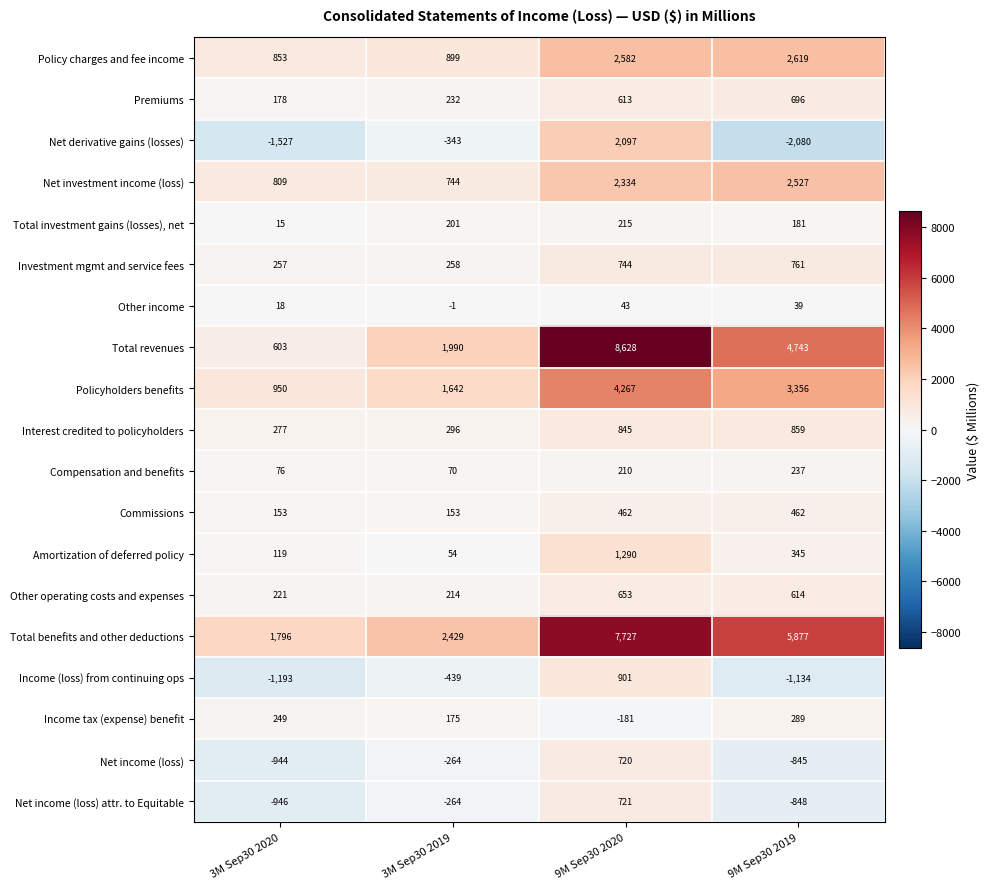

Rank the series at 3M Sep30 2020 from lowest to highest value.

Net derivative gains (losses), Income (loss) from continuing ops, Net income (loss) attr. to Equitable, Net income (loss), Total investment gains (losses), net, Other income, Compensation and benefits, Amortization of deferred policy, Commissions, Premiums, Other operating costs and expenses, Income tax (expense) benefit, Investment mgmt and service fees, Interest credited to policyholders, Total revenues, Net investment income (loss), Policy charges and fee income, Policyholders benefits, Total benefits and other deductions